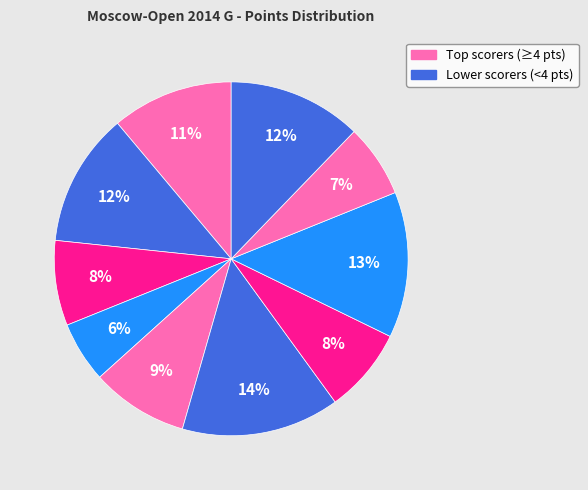

Count the number of slices in the pie.

10